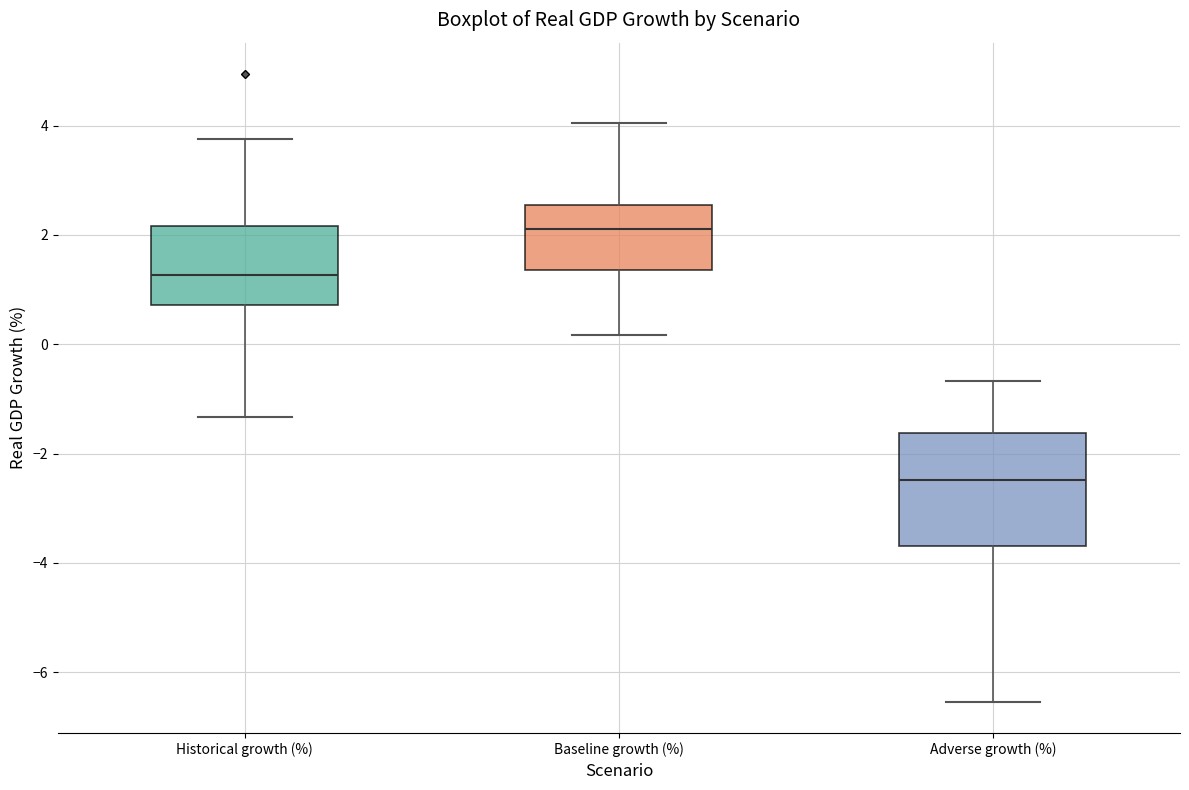

Reading left to right, read every box against the y-axis: the position of its median line, the range the box covers, and the ends of its whiskers. The values are not printed on the chart, so give them approximately, as read against the axis.

Historical growth (%): median 1.2, box 0.8 to 2.2, whiskers -1.4 to 3.8
Baseline growth (%): median 2.2, box 1.4 to 2.6, whiskers 0.2 to 4.0
Adverse growth (%): median -2.4, box -3.6 to -1.6, whiskers -6.6 to -0.6